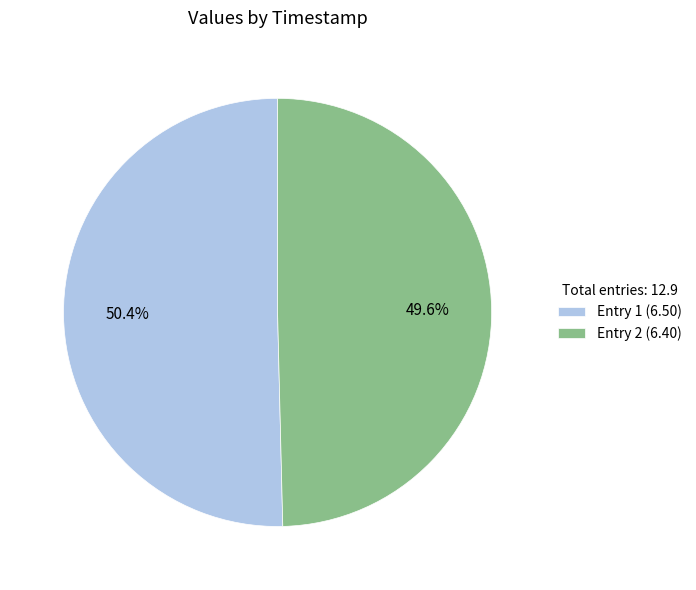

Rank the categories by value from highest to lowest.

Entry 1 (6.50), Entry 2 (6.40)